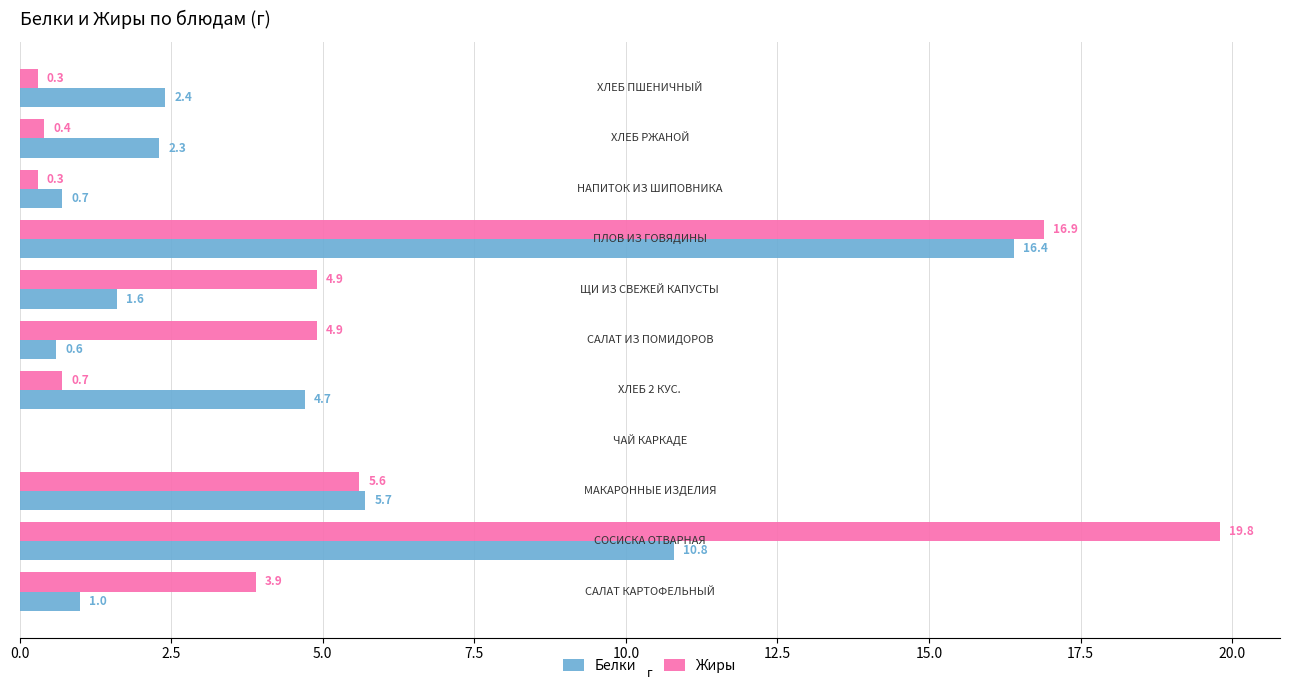

Which series has the largest total across all categories?

Жиры